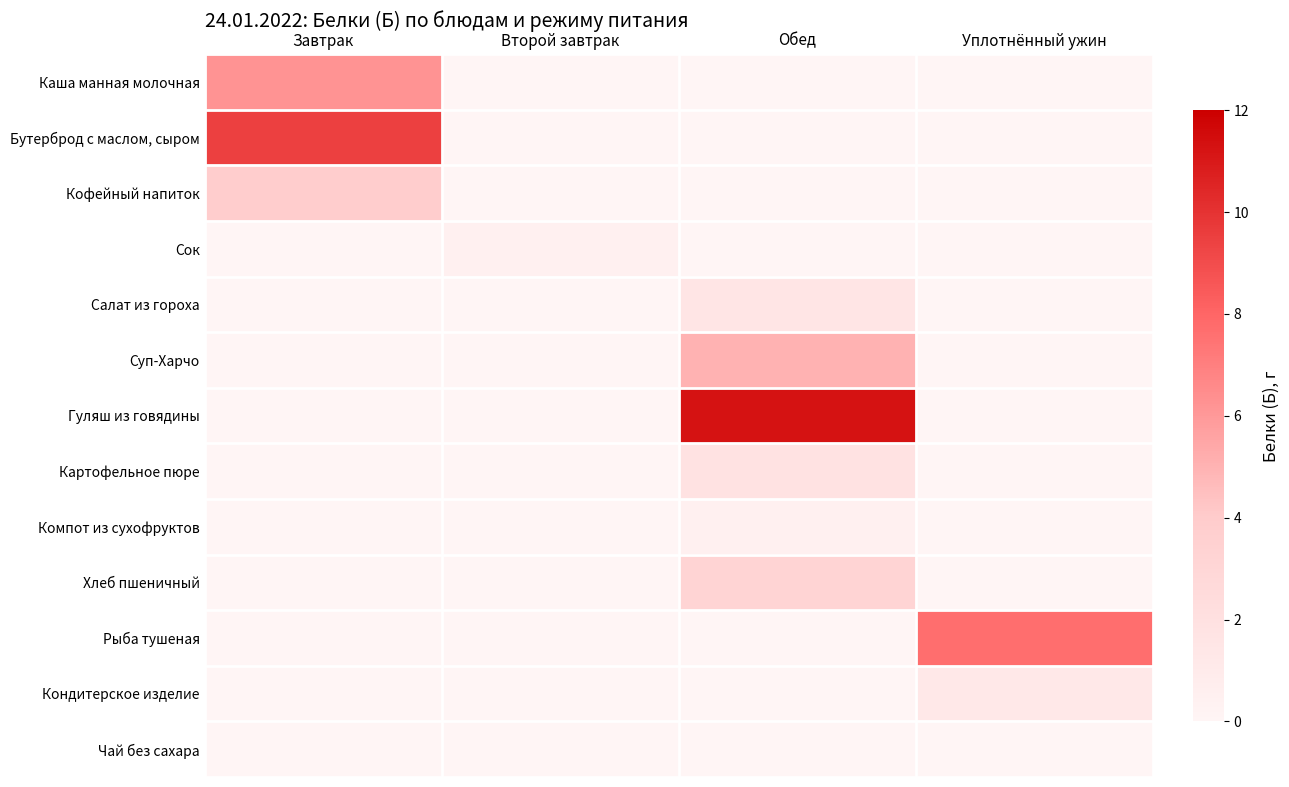

Reading right to left, list all the values displayed in this chart.

Каша манная молочная: Уплотнённый ужин=0.0	Обед=0.0	Второй завтрак=0.0	Завтрак=6.2
Бутерброд с маслом, сыром: Уплотнённый ужин=0.0	Обед=0.0	Второй завтрак=0.0	Завтрак=9.4
Кофейный напиток: Уплотнённый ужин=0.0	Обед=0.0	Второй завтрак=0.0	Завтрак=3.8
Сок: Уплотнённый ужин=0.0	Обед=0.0	Второй завтрак=0.5	Завтрак=0.0
Салат из гороха: Уплотнённый ужин=0.0	Обед=1.6	Второй завтрак=0.0	Завтрак=0.0
Суп-Харчо: Уплотнённый ужин=0.0	Обед=5.0	Второй завтрак=0.0	Завтрак=0.0
Гуляш из говядины: Уплотнённый ужин=0.0	Обед=11.2	Второй завтрак=0.0	Завтрак=0.0
Картофельное пюре: Уплотнённый ужин=0.0	Обед=1.8	Второй завтрак=0.0	Завтрак=0.0
Компот из сухофруктов: Уплотнённый ужин=0.0	Обед=0.5	Второй завтрак=0.0	Завтрак=0.0
Хлеб пшеничный: Уплотнённый ужин=0.0	Обед=3.1	Второй завтрак=0.0	Завтрак=0.0
Рыба тушеная: Уплотнённый ужин=7.7	Обед=0.0	Второй завтрак=0.0	Завтрак=0.0
Кондитерское изделие: Уплотнённый ужин=1.2	Обед=0.0	Второй завтрак=0.0	Завтрак=0.0
Чай без сахара: Уплотнённый ужин=0.0	Обед=0.0	Второй завтрак=0.0	Завтрак=0.0